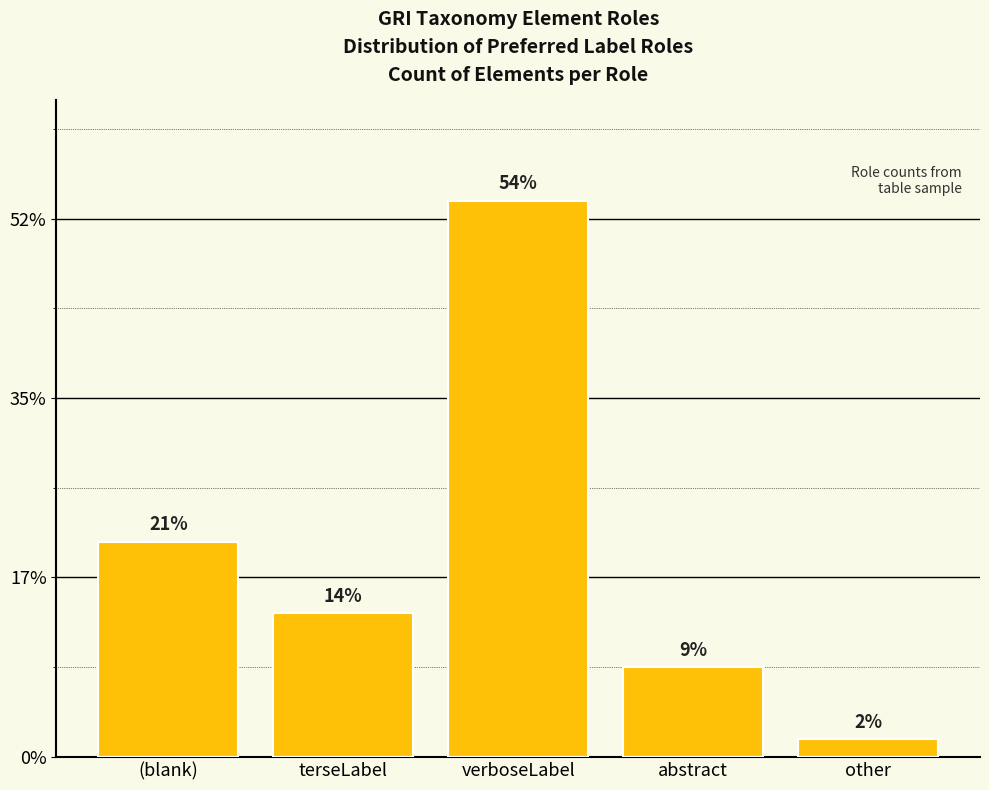

Where is the data nearest to the value 16?

(blank)